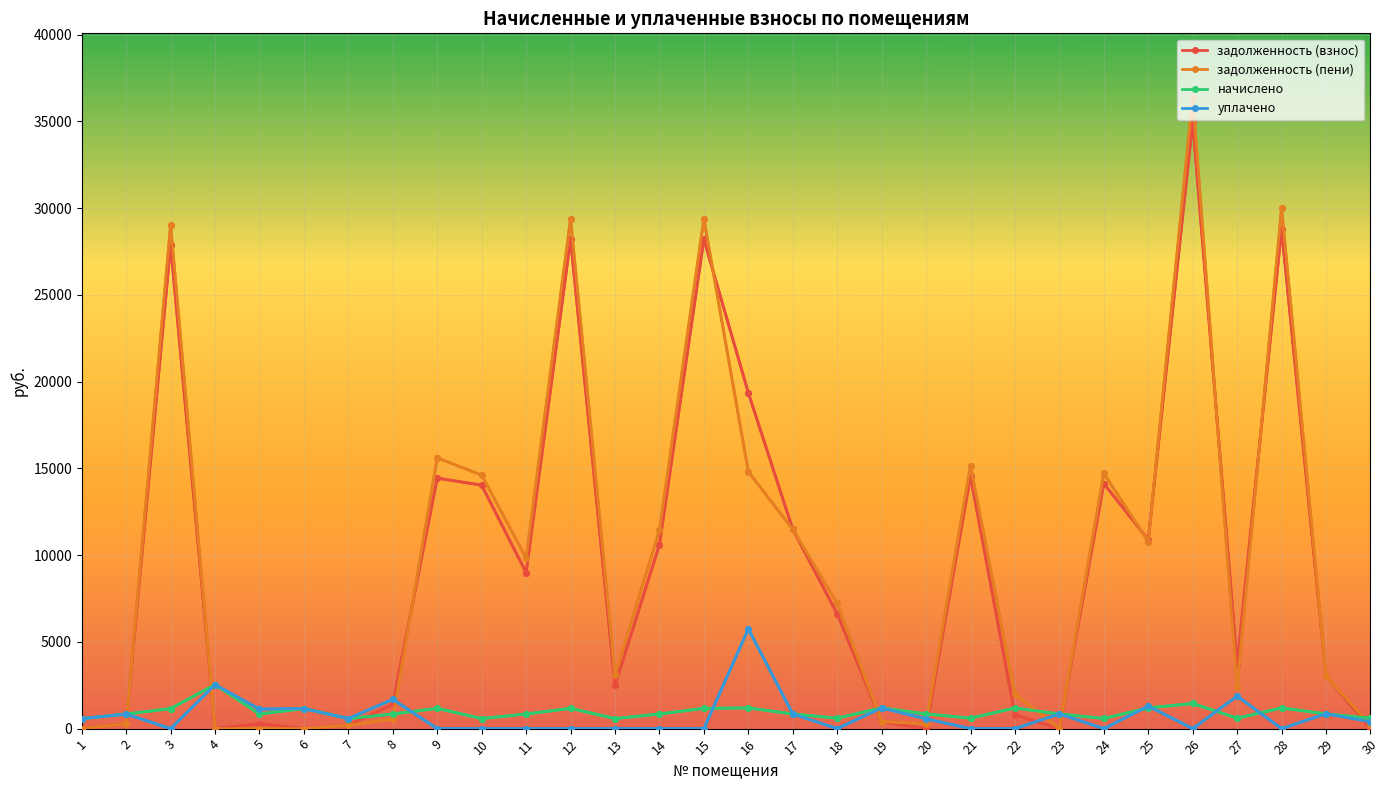

What is the maximum value for уплачено?

5745.0